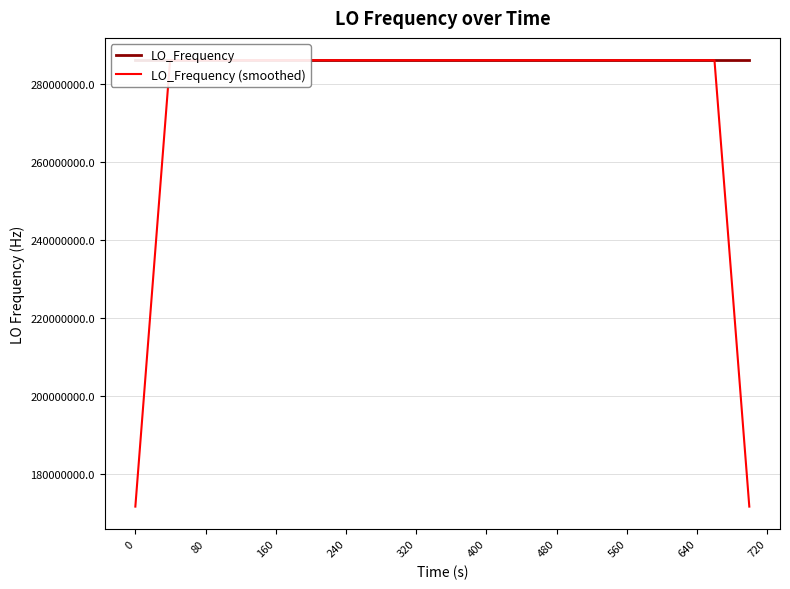

Is the value of LO_Frequency at 34 greater than the value of LO_Frequency (smoothed) at 16?

Yes